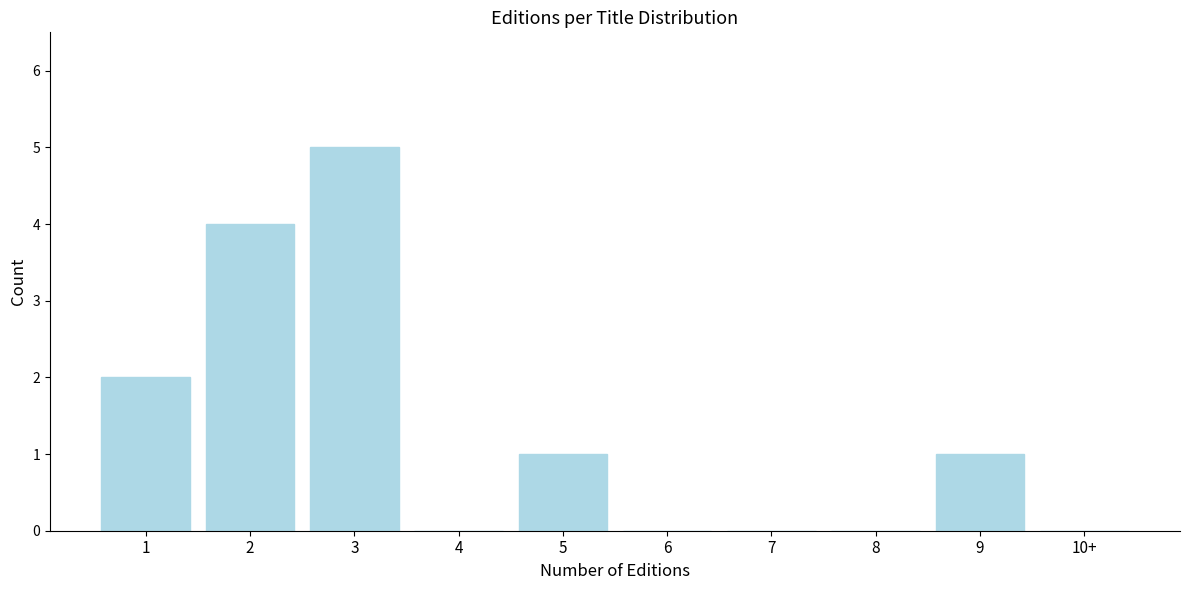

Reading left to right, what are all the values shown in this chart?

1=2	2=4	3=5	4=0	5=1	6=0	7=0	8=0	9=1	10+=0